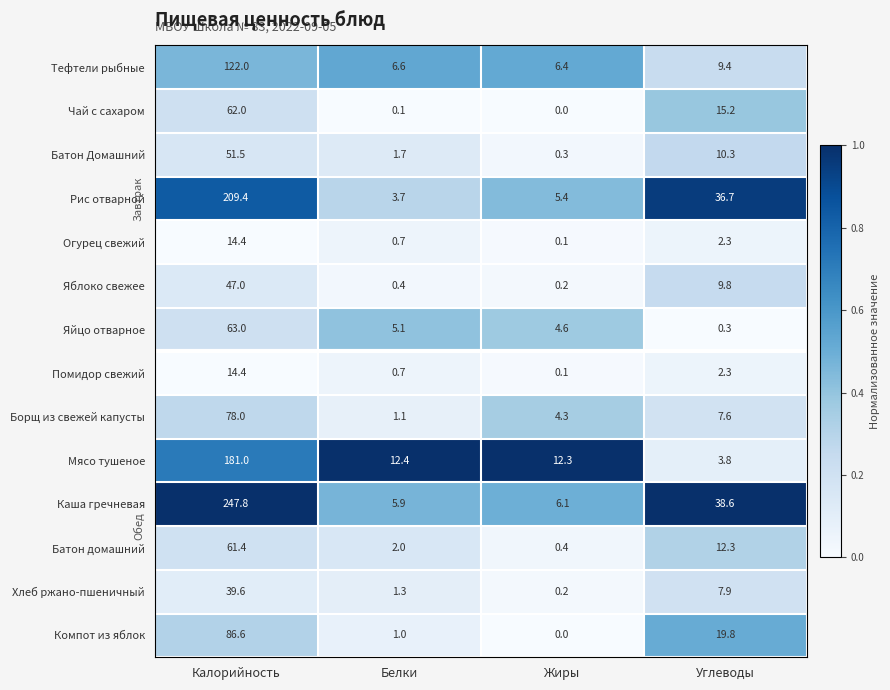

At which label does Хлеб ржано-пшеничный first exceed 7?

Калорийность